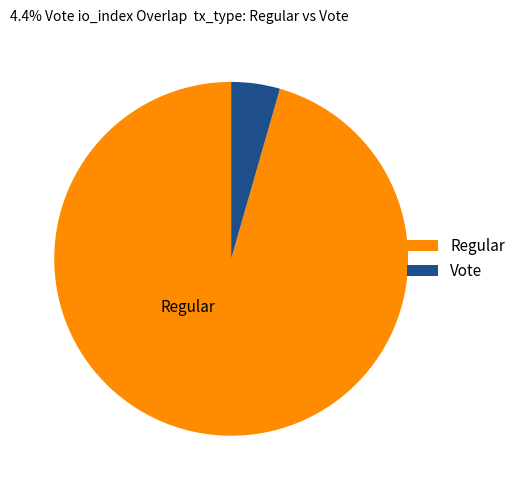

Count the number of slices in the pie.

2